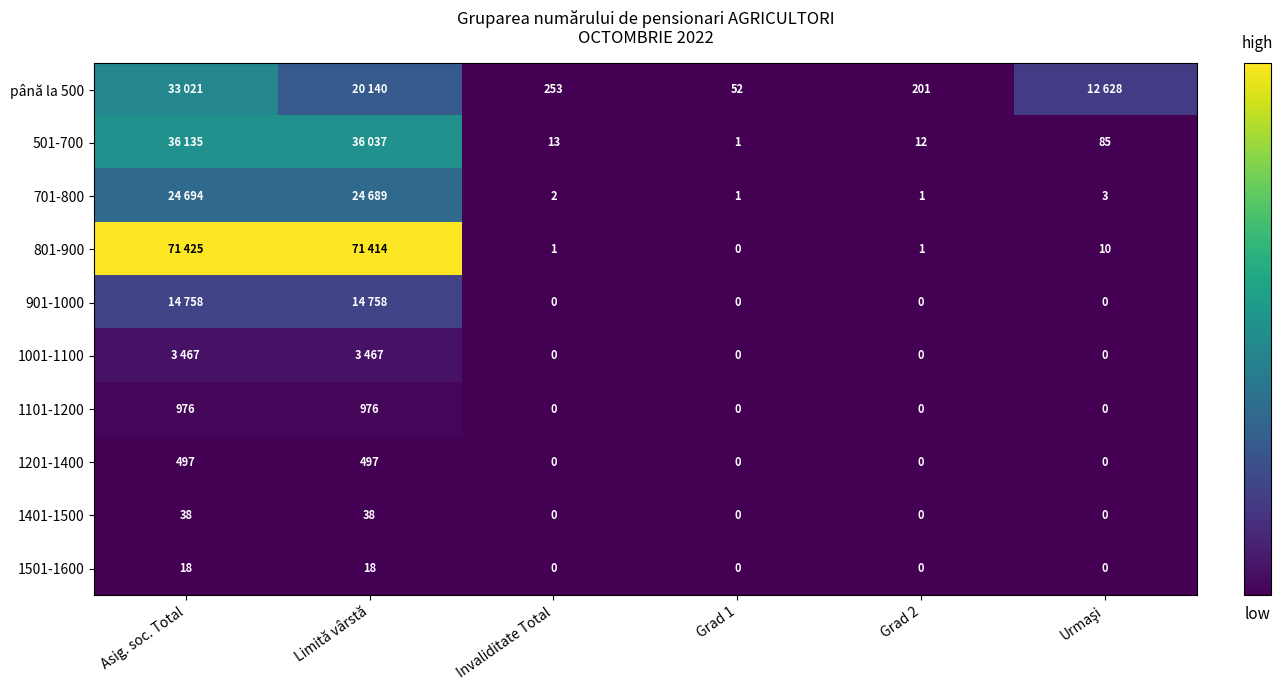

At which category is the sum across all series the highest?

Asig. soc. Total